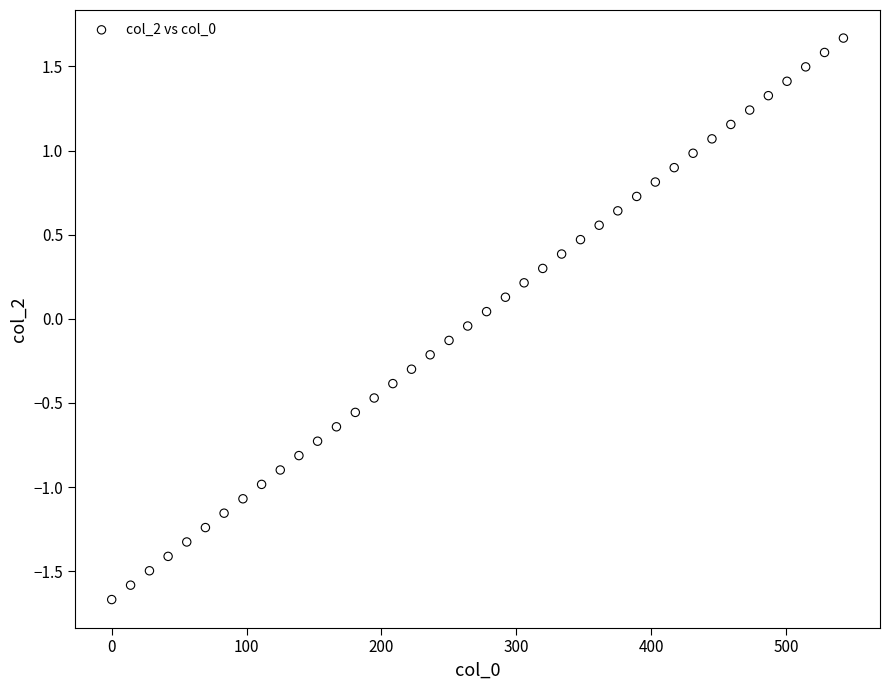

What is the range of Y values (max minus min)?

3.3